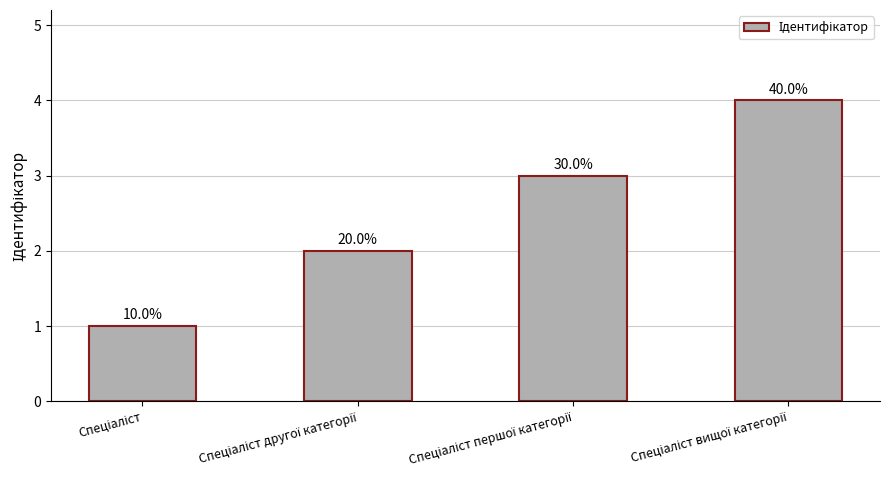

List the labels in order of value, largest first.

Спеціаліст вищої категорії, Спеціаліст першої категорії, Спеціаліст другої категорії, Спеціаліст